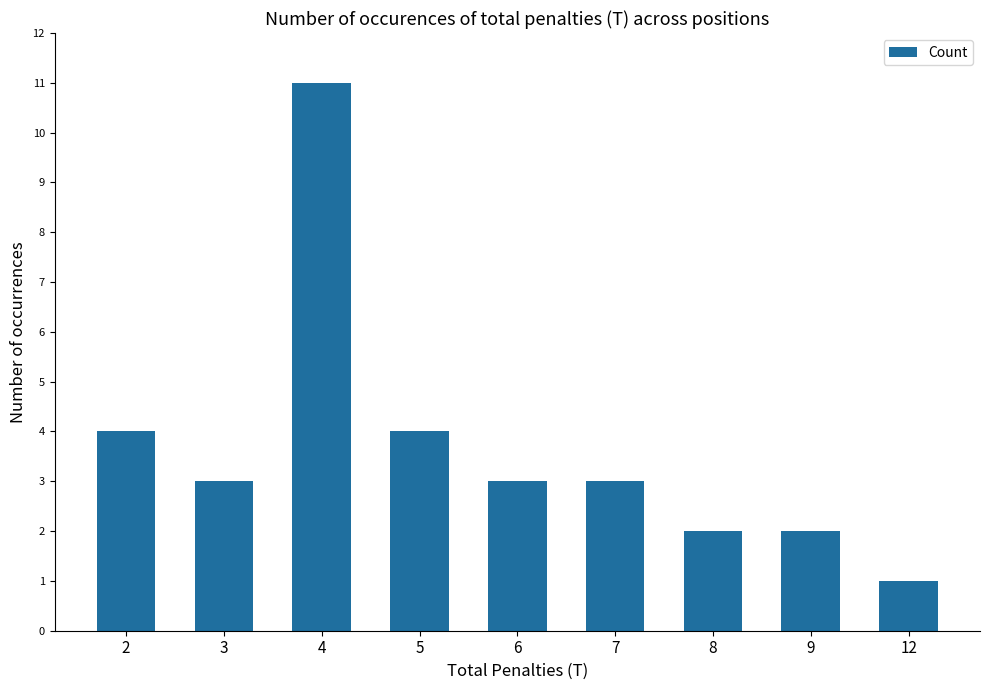

What is the difference between the values at 3 and 12?

2